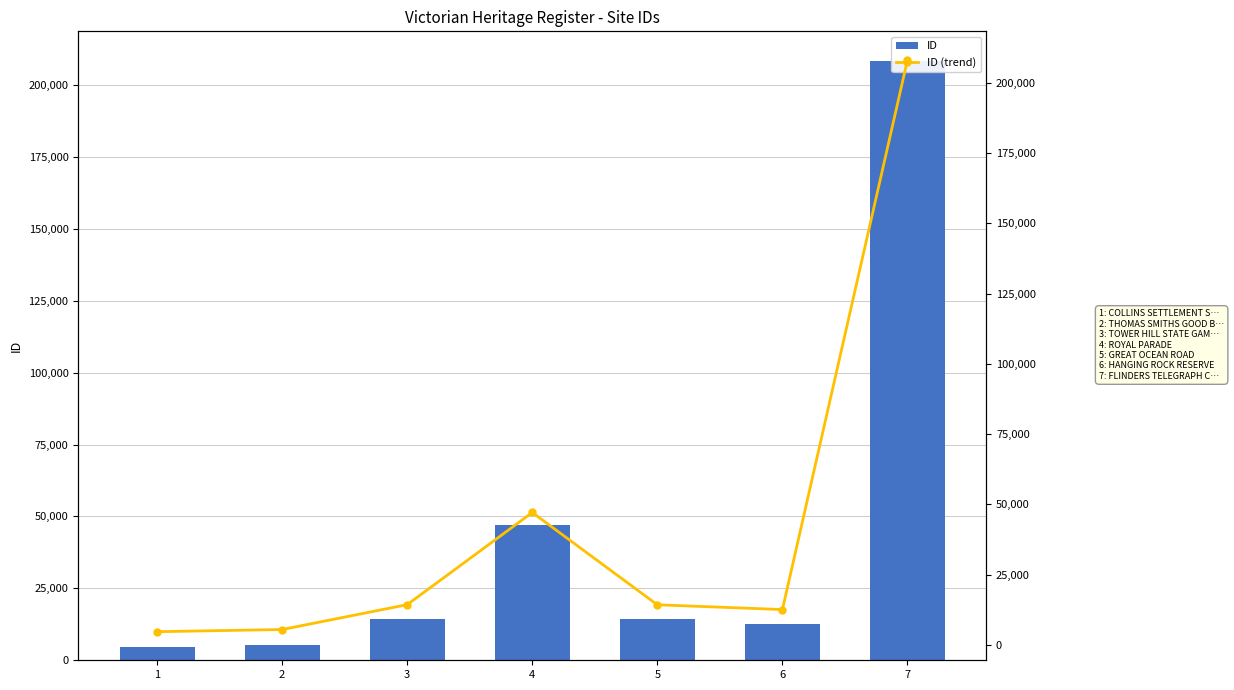

What are all the series names shown in the legend?

ID, ID (trend)